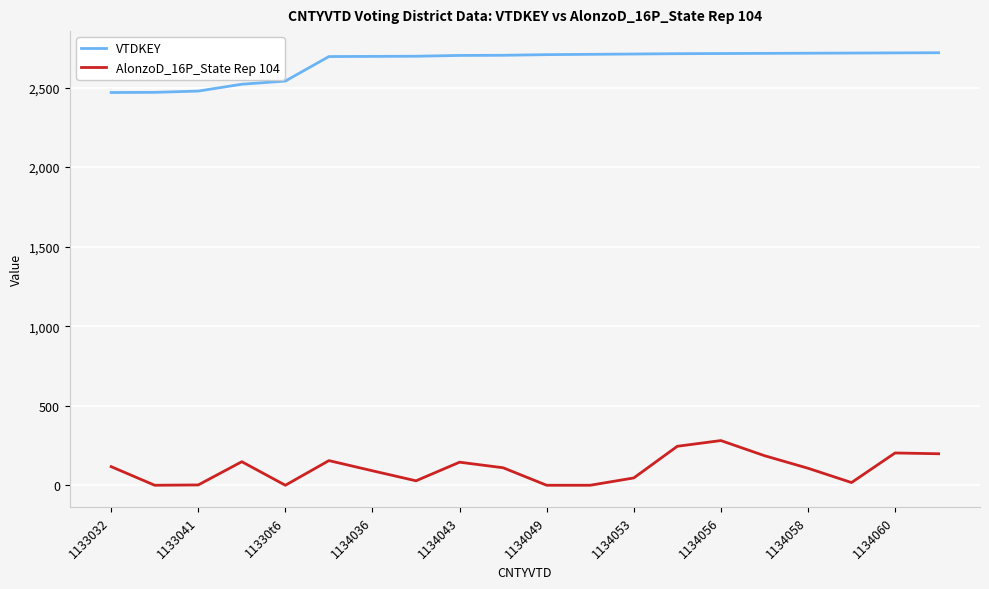

List the series in order of their peak value, lowest first.

AlonzoD_16P_State Rep 104, VTDKEY